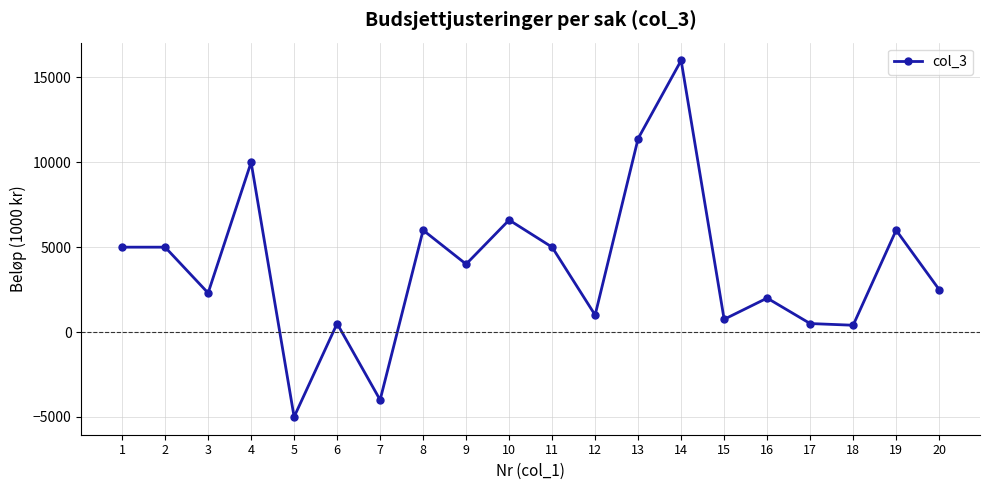

Reading right to left, what are all the values shown in this chart?

2500	6000	400	500	2000	750	16000	11400	1000	5000	6600	4000	6000	-4000	500	-5000	10000	2300	5000	5000